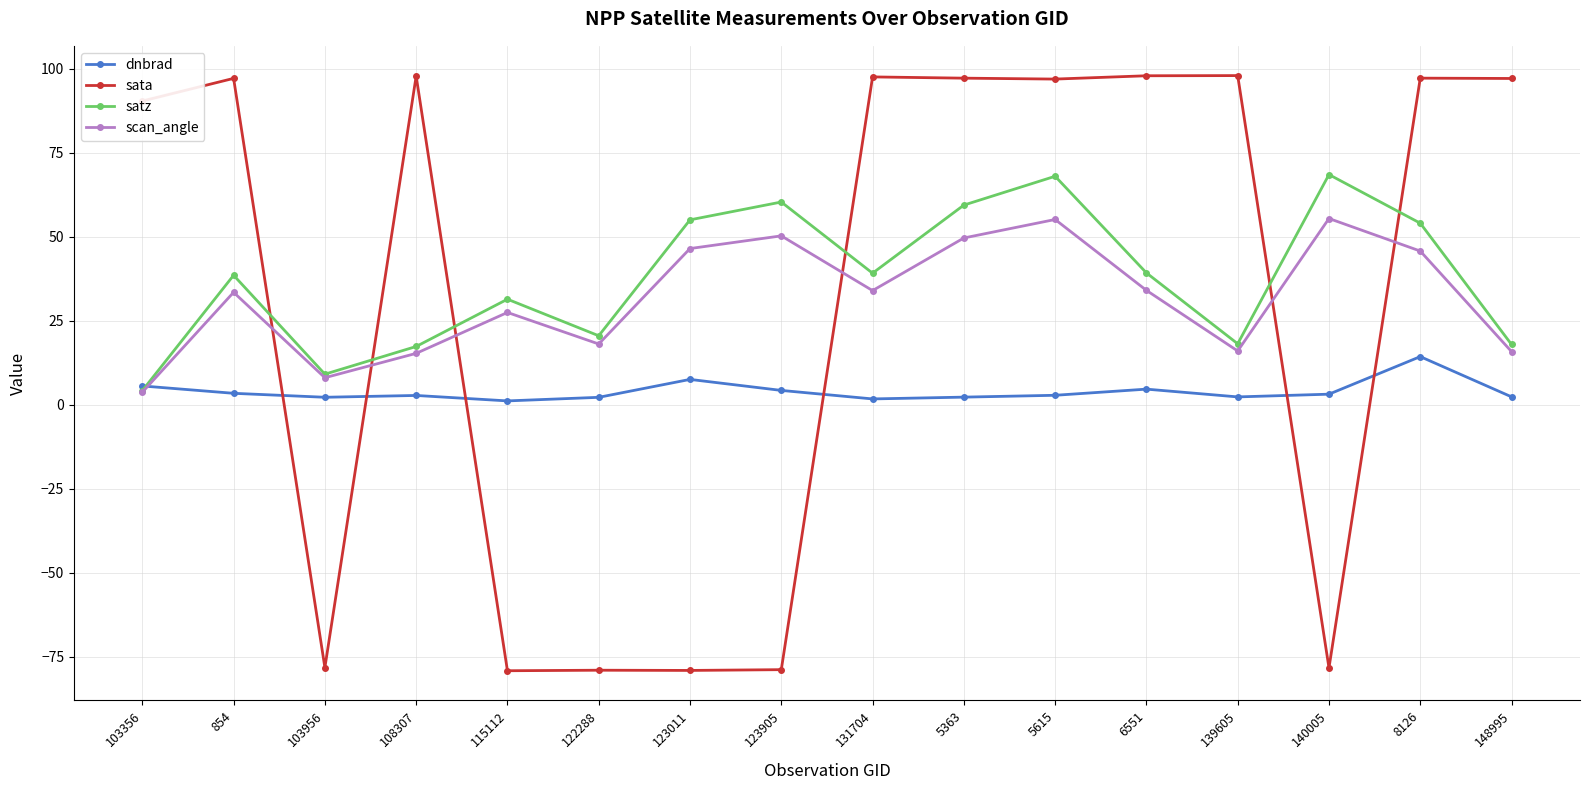

Between which two adjacent categories do scan_angle and sata first intersect?

854 and 103956